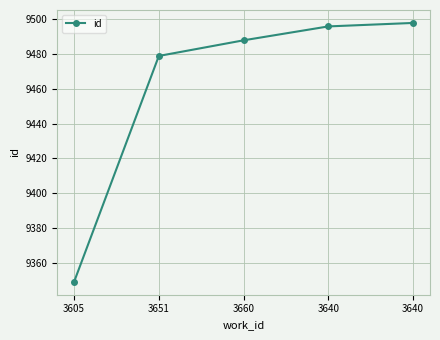

What value does the data have at 3651?

9479